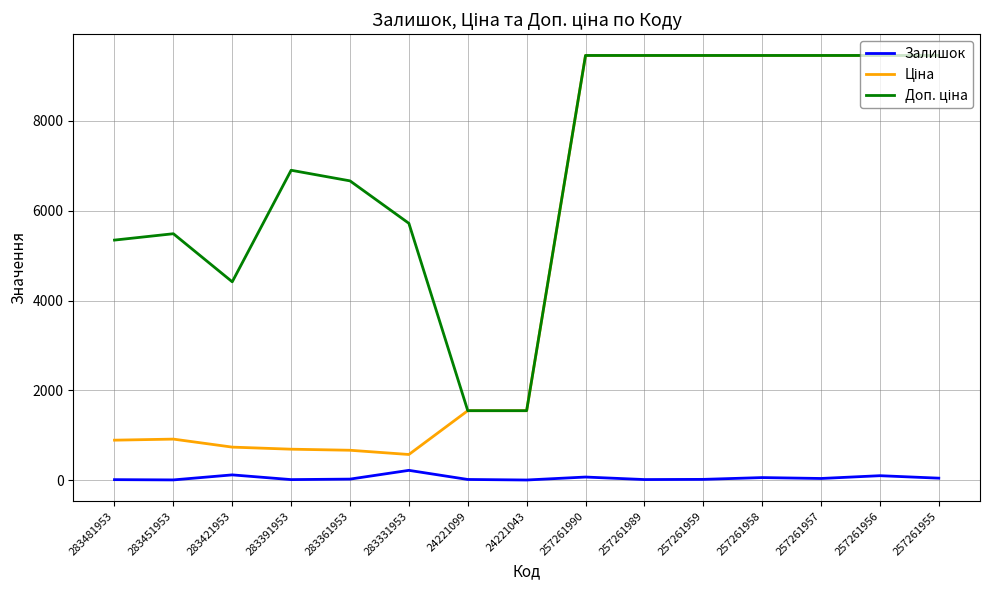

What is the highest value of the Залишок series?

219.0